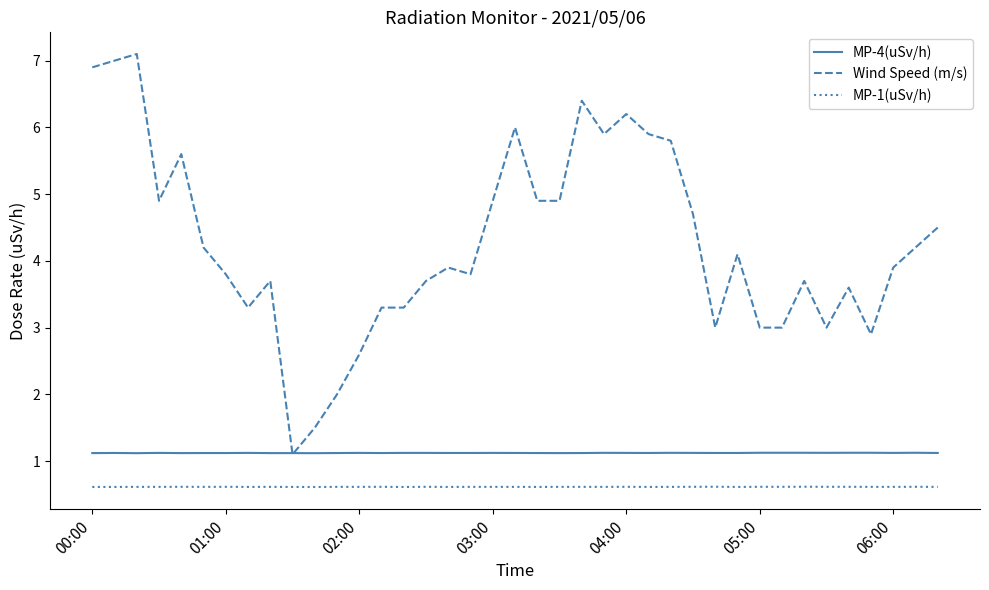

Which series has the largest total across all categories?

Wind Speed (m/s)